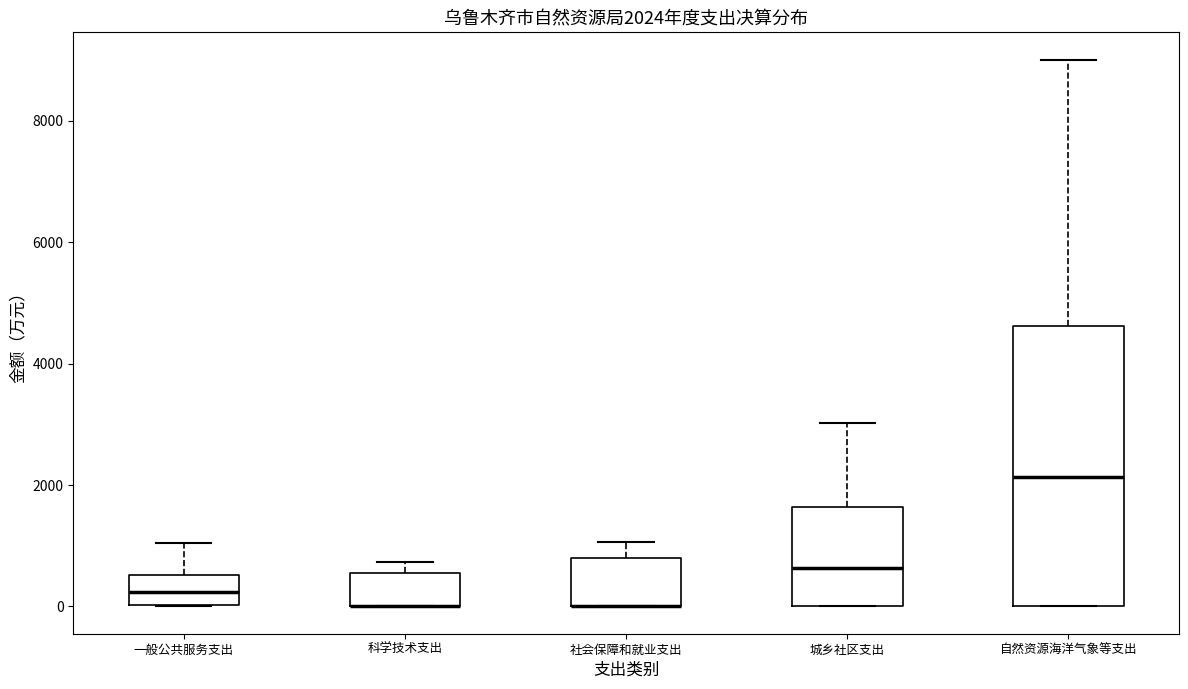

Which box is the tallest, from its lower edge to its upper edge?

自然资源海洋气象等支出